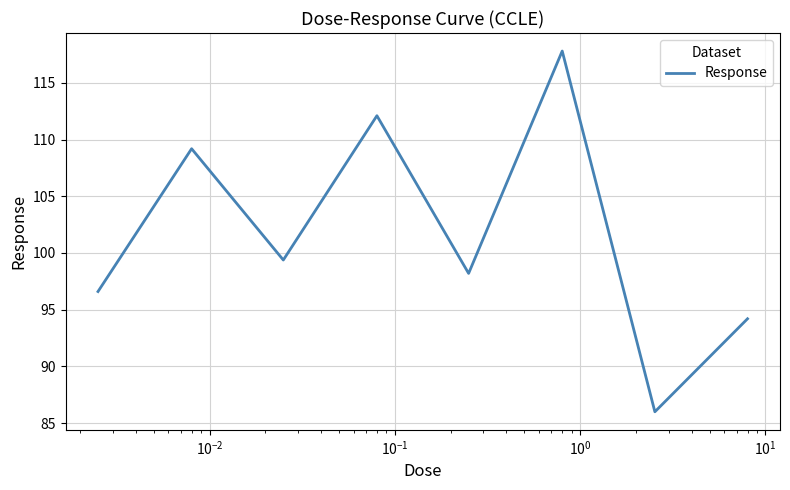

What is the smallest value displayed?

86.0